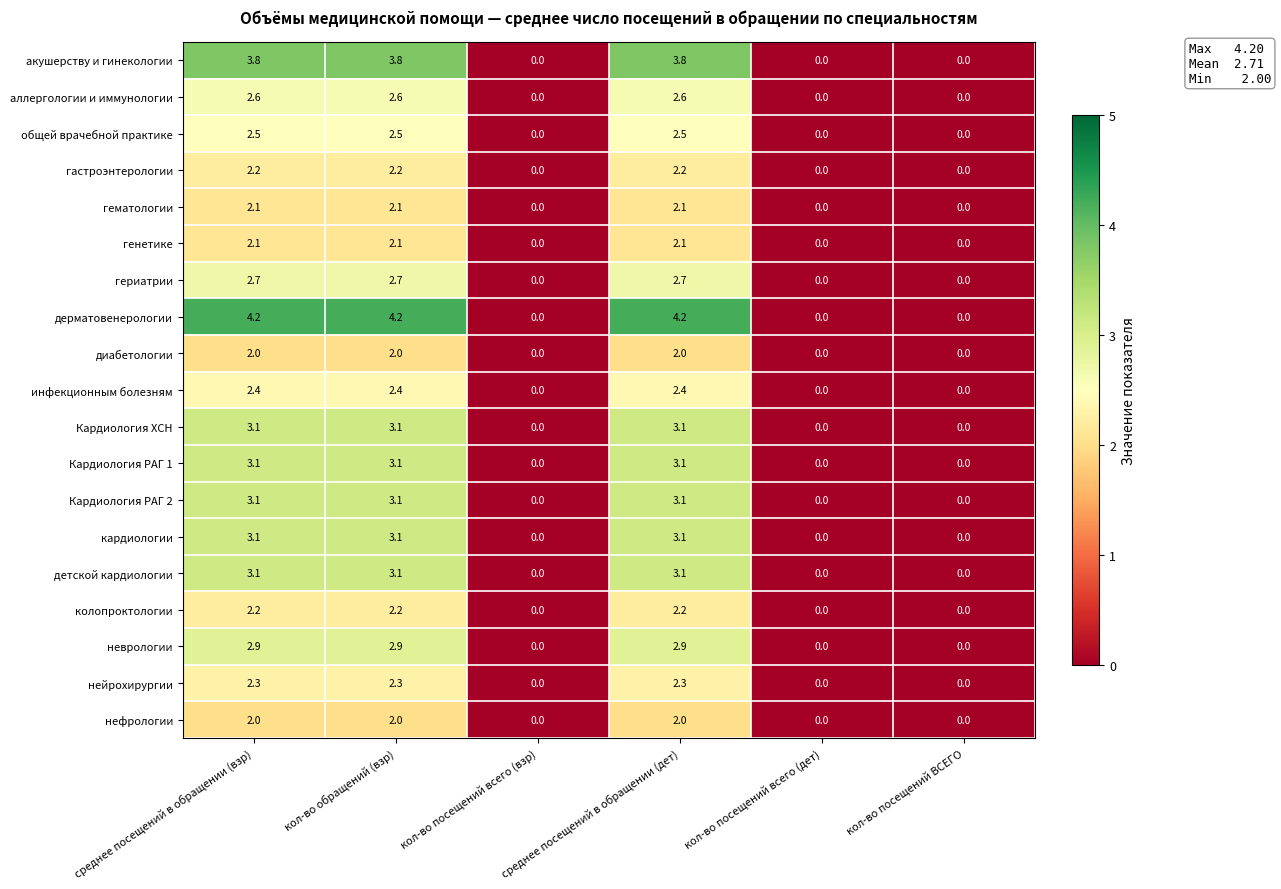

What is the maximum value shown in the chart?

4.2